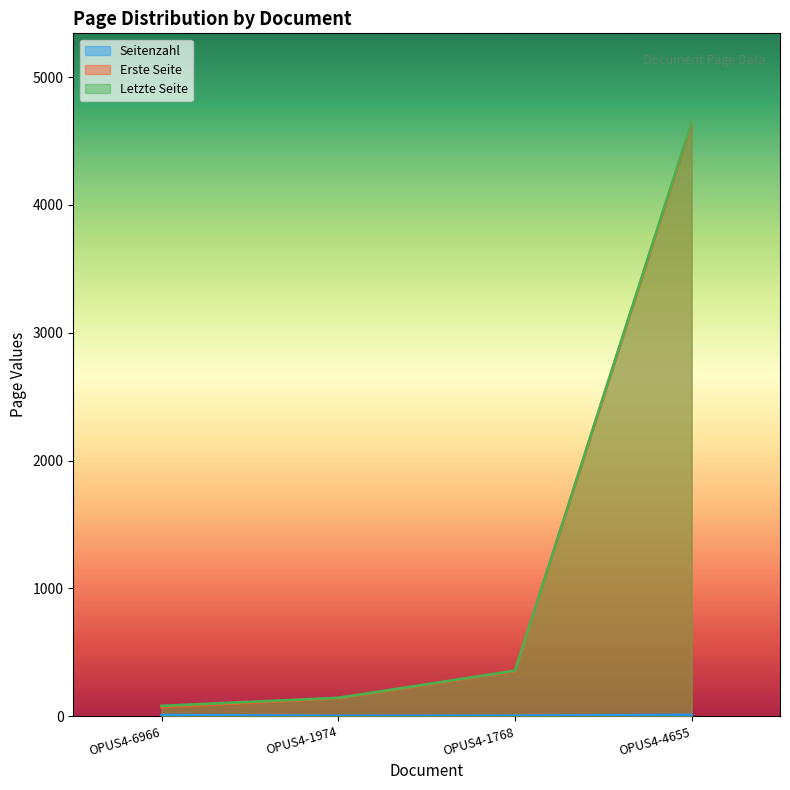

Rank the categories by Erste Seite value from highest to lowest.

OPUS4-4655, OPUS4-1768, OPUS4-1974, OPUS4-6966